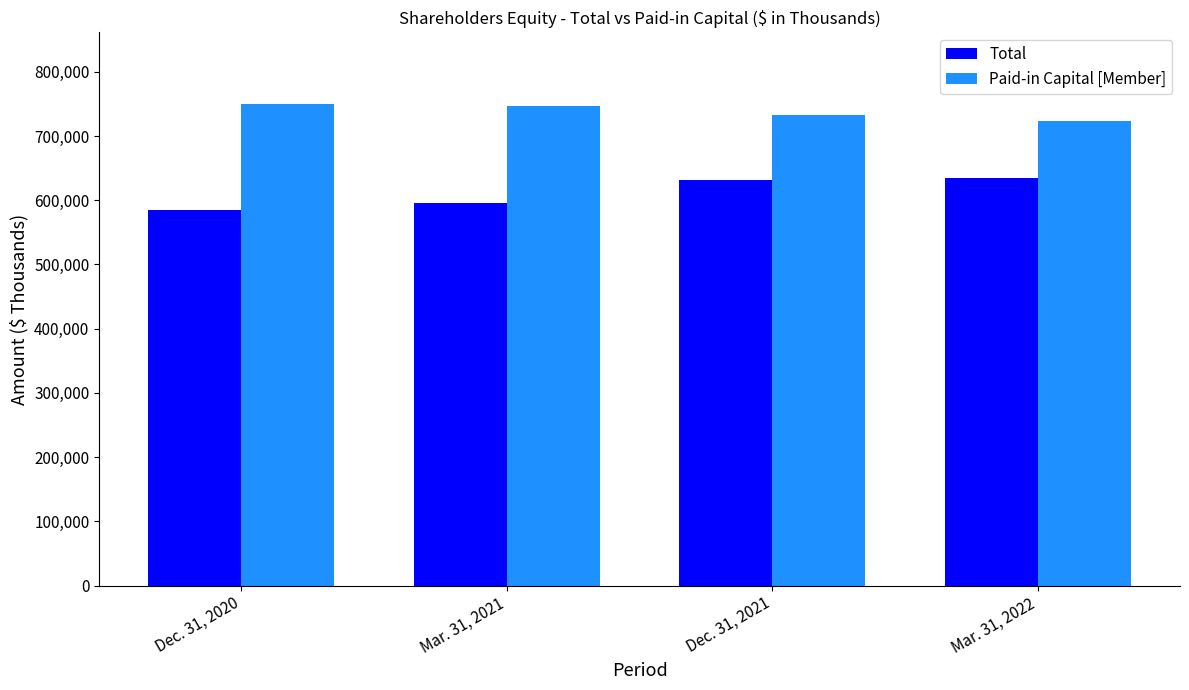

What is the value of the Paid-in Capital [Member] bar at the 4th from the left?

723540